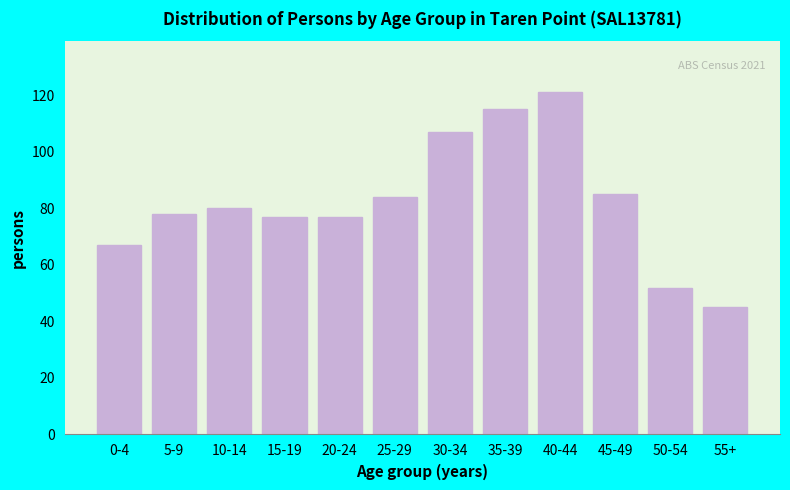

Reading left to right, what are all the values shown in this chart?

67	78	80	77	77	84	107	115	121	85	52	45